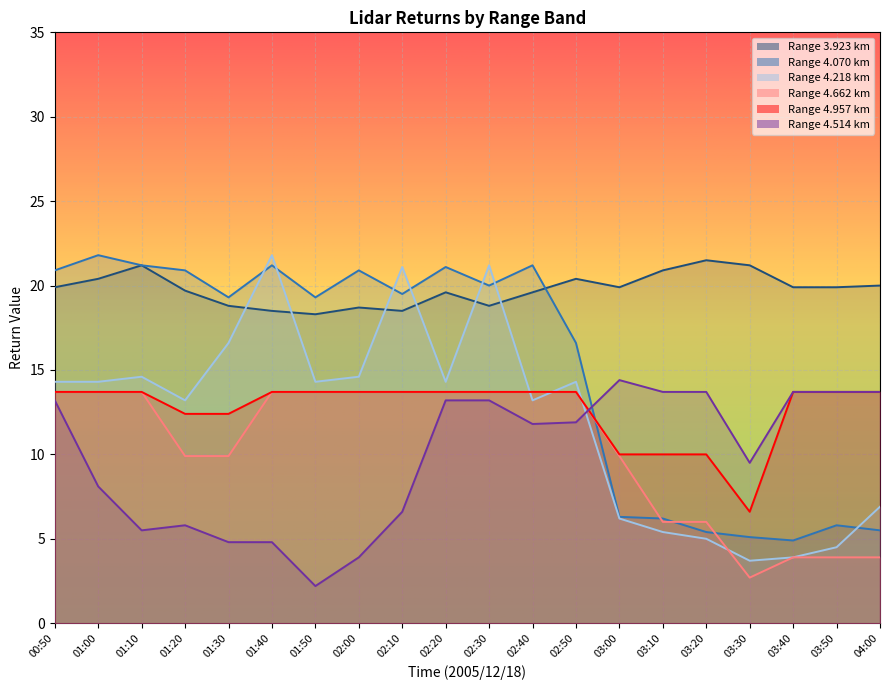

Reading left to right, list all the values displayed in this chart.

3.923: 19.9	20.4	21.2	19.7	18.8	18.5	18.3	18.7	18.5	19.6	18.8	19.6	20.4	19.9	20.9	21.5	21.2	19.9	19.9	20.0
4.070: 20.9	21.8	21.2	20.9	19.3	21.2	19.3	20.9	19.5	21.1	20.0	21.2	16.6	6.3	6.2	5.4	5.1	4.9	5.8	5.5
4.218: 14.3	14.3	14.6	13.2	16.6	21.8	14.3	14.6	21.1	14.3	21.2	13.2	14.3	6.2	5.4	5.0	3.7	3.9	4.5	6.9
4.662: 13.7	13.7	13.7	9.9	9.9	13.7	13.7	13.7	13.7	13.7	13.7	13.7	13.7	9.9	6.0	6.0	2.7	3.9	3.9	3.9
4.957: 13.7	13.7	13.7	12.4	12.4	13.7	13.7	13.7	13.7	13.7	13.7	13.7	13.7	10.0	10.0	10.0	6.6	13.7	13.7	13.7
4.514: 13.2	8.1	5.5	5.8	4.8	4.8	2.2	3.9	6.6	13.2	13.2	11.8	11.9	14.4	13.7	13.7	9.5	13.7	13.7	13.7